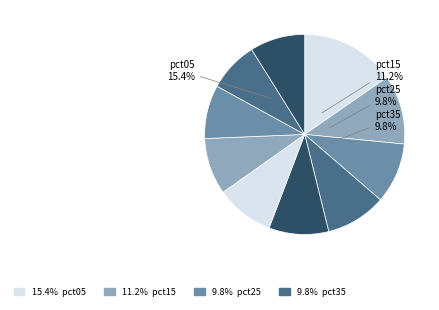

To the nearest percent, what is the difference between the largest and smallest slice percentages?

7%